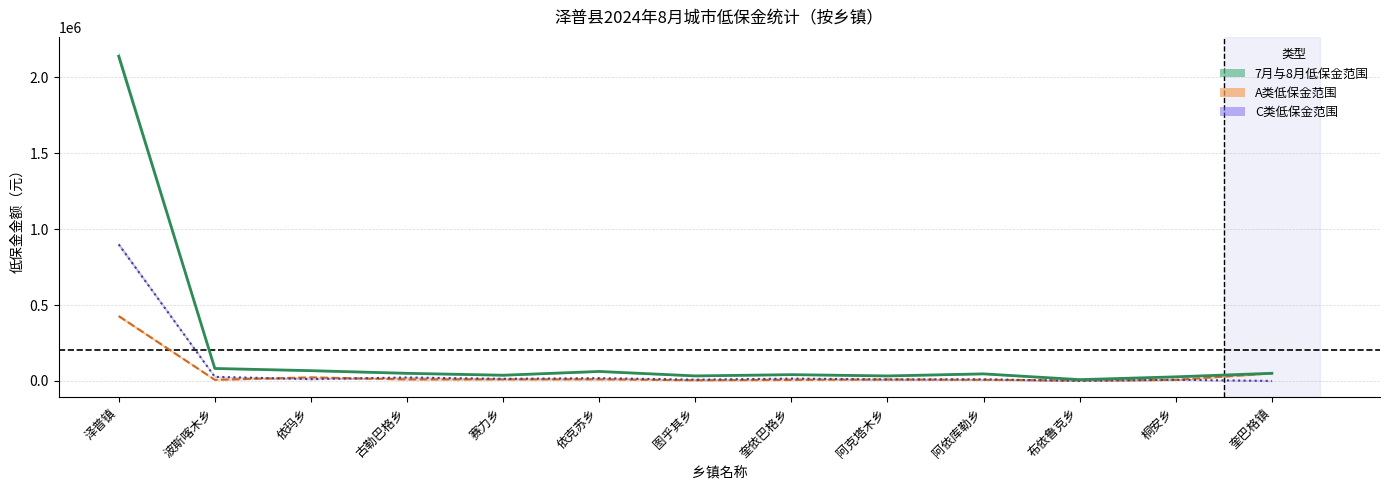

List the series in order of their overall mean, highest first.

月均低保金, C类月均, A类月均